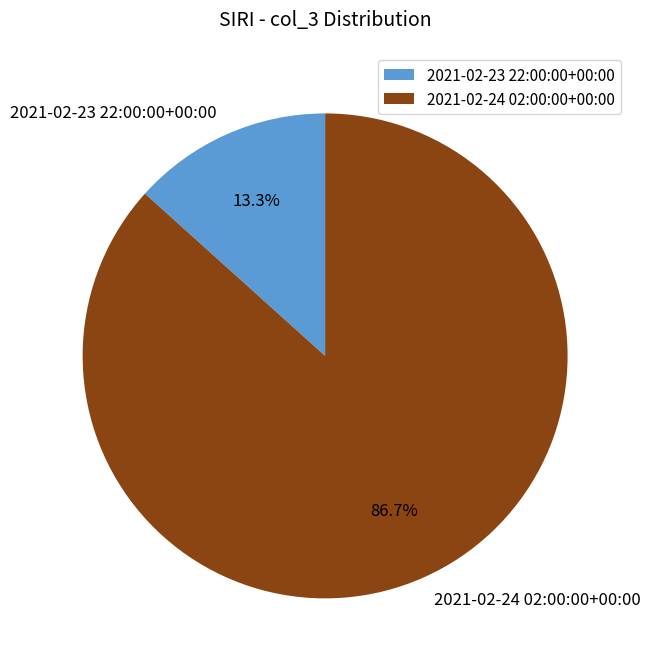

What portion of the pie excludes 2021-02-23 22:00:00+00:00?

86.7%